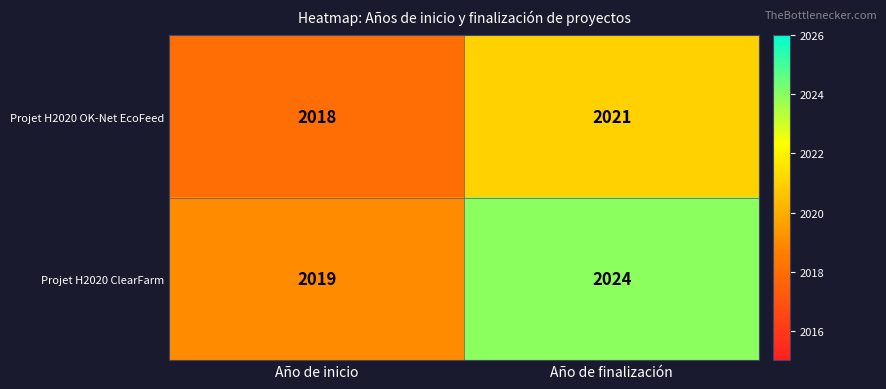

What is the approximate value of Projet H2020 OK-Net EcoFeed at Año de inicio?

2018